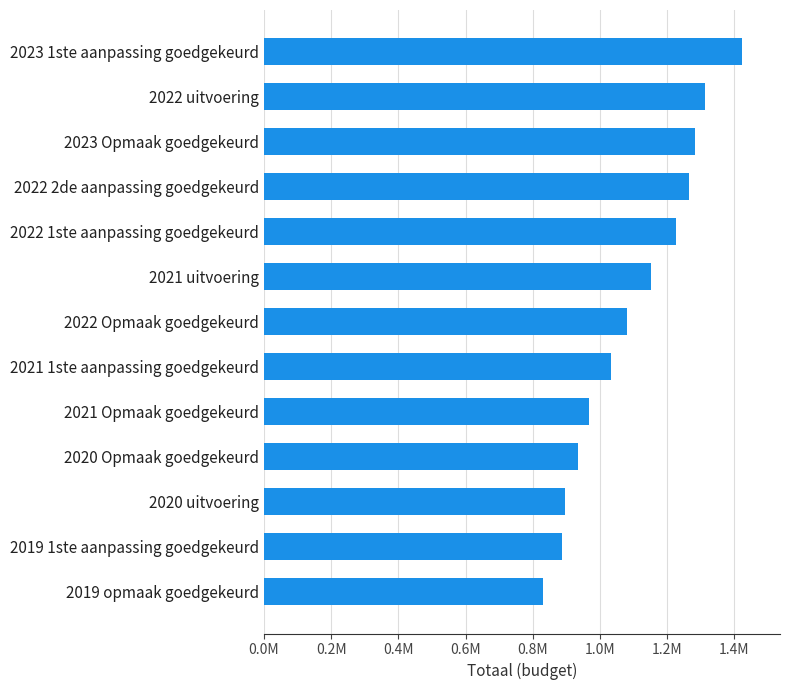

What is the maximum value shown in the chart?

1421721